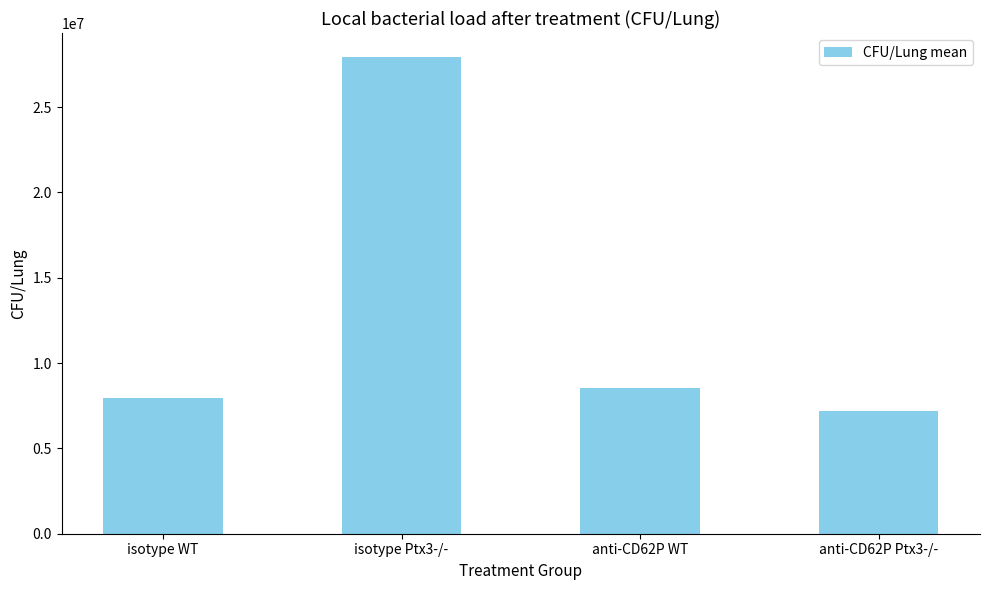

Reading left to right, list all the values displayed in this chart.

isotype WT=7963076.9	isotype Ptx3-/-=27950000.0	anti-CD62P WT=8541666.7	anti-CD62P Ptx3-/-=7216666.7